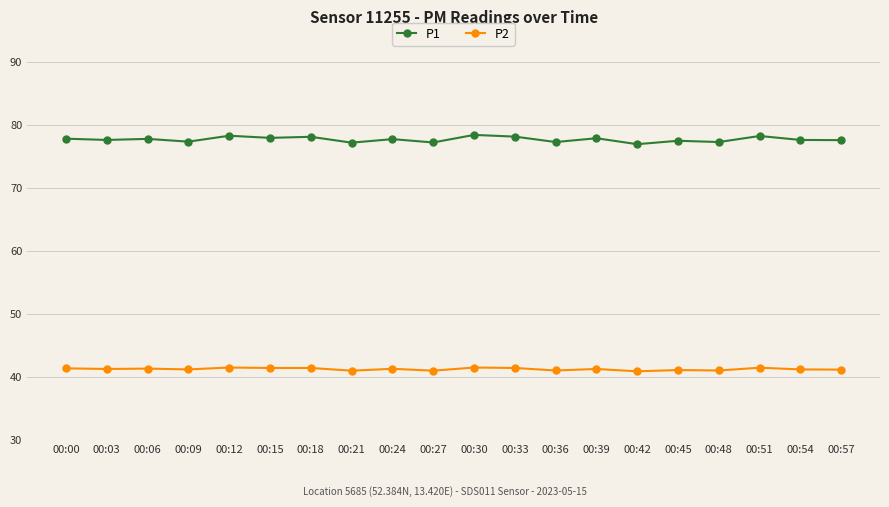

Rank the series at 00:45 from highest to lowest value.

P1, P2